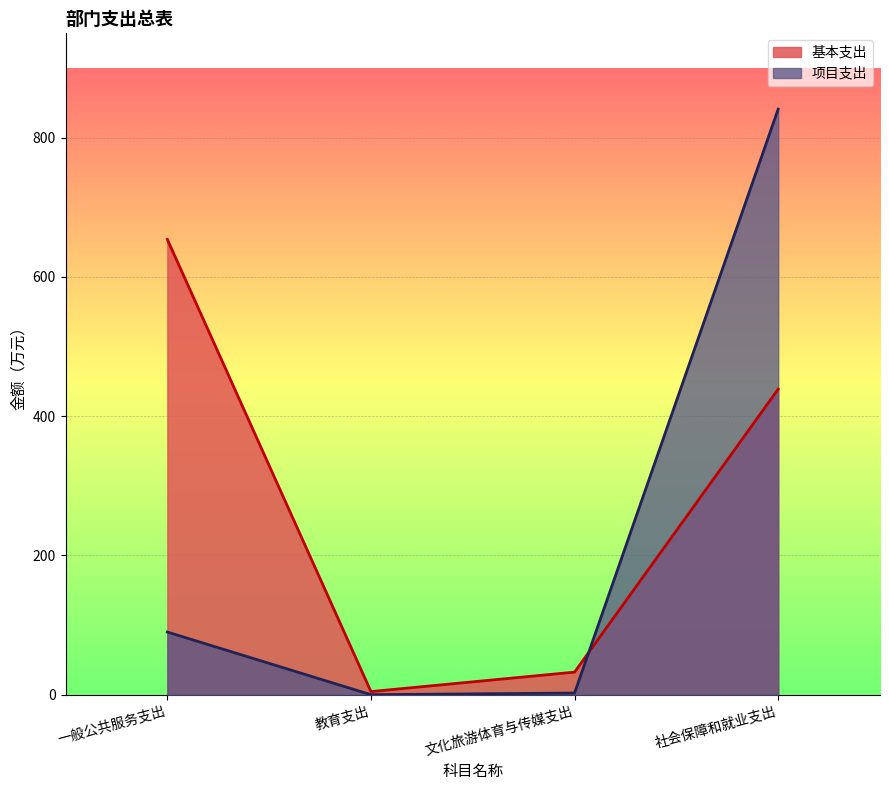

Between 一般公共服务支出 and 教育支出, which series saw the biggest shift?

基本支出